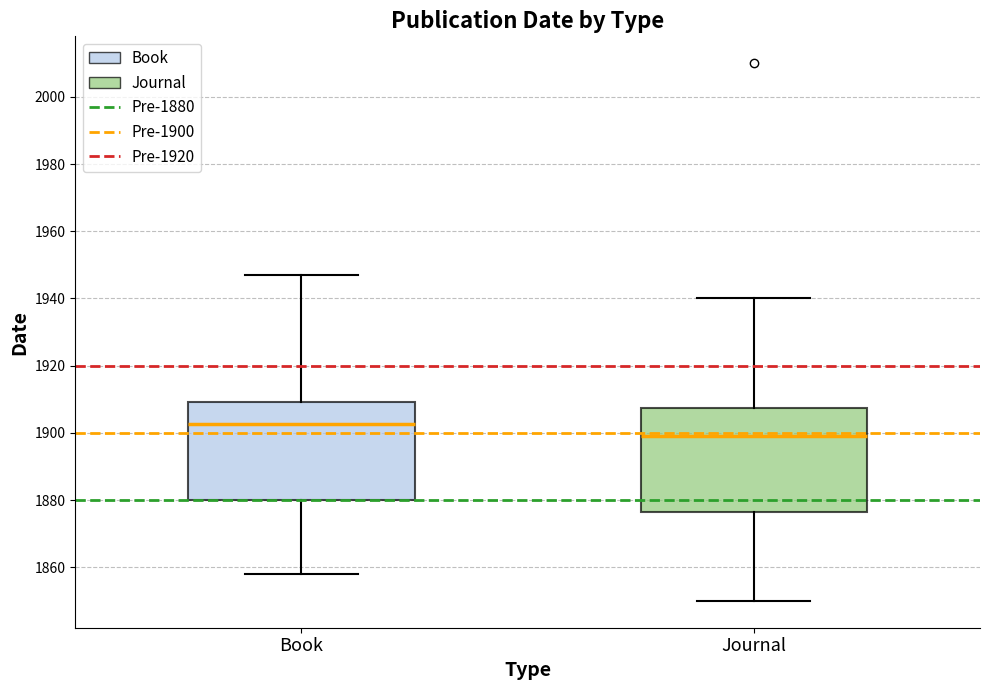

Reading left to right, transcribe this box plot: for each box, give where its median line is, the range the box spans, and where its two whiskers end, as read against the y-axis. The values are not printed on the chart, so give them approximately, as read against the axis.

Book: median 1902, box 1880 to 1910, whiskers 1858 to 1948
Journal: median 1900, box 1876 to 1908, whiskers 1850 to 1940